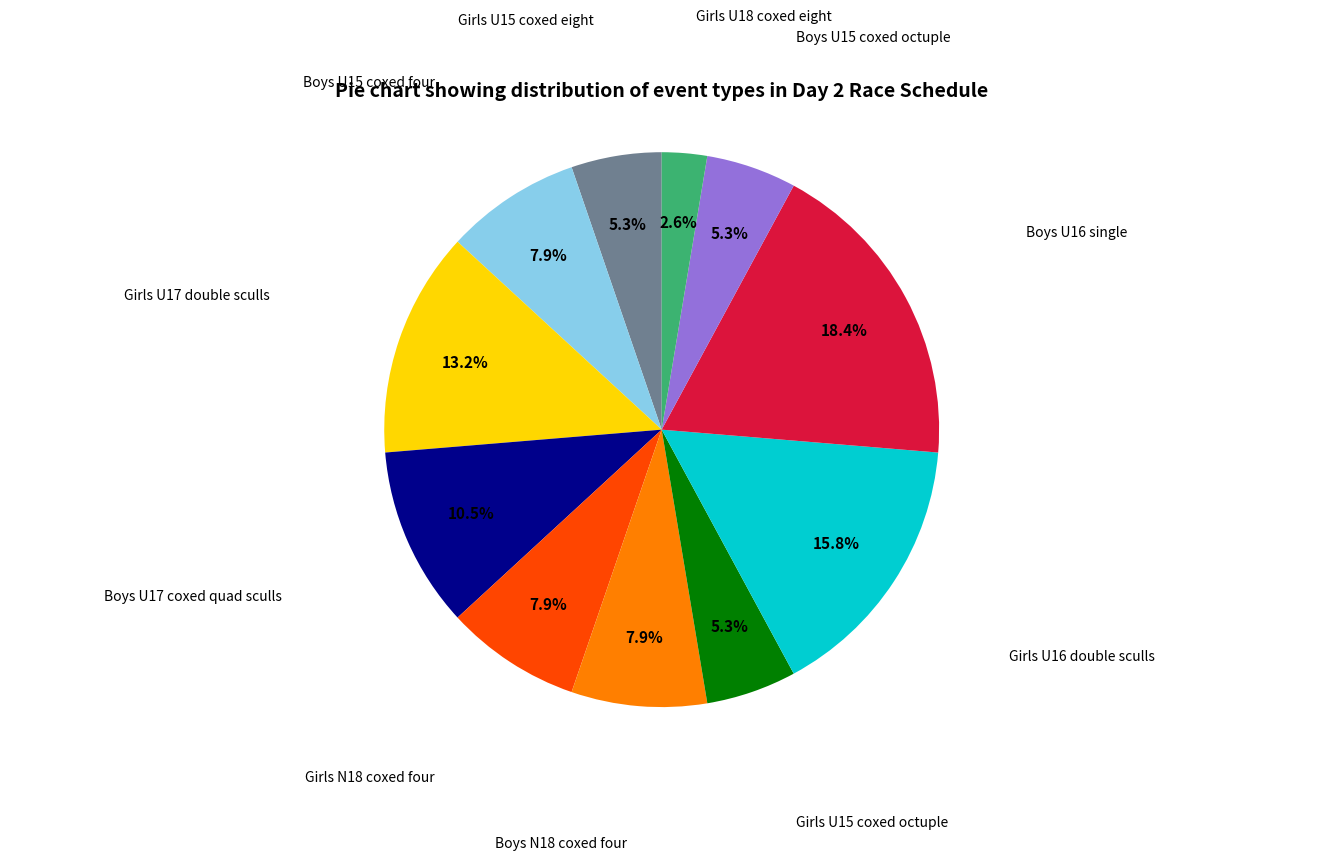

The Girls U15 coxed octuple slice represents 5% of the pie. True or false?

True